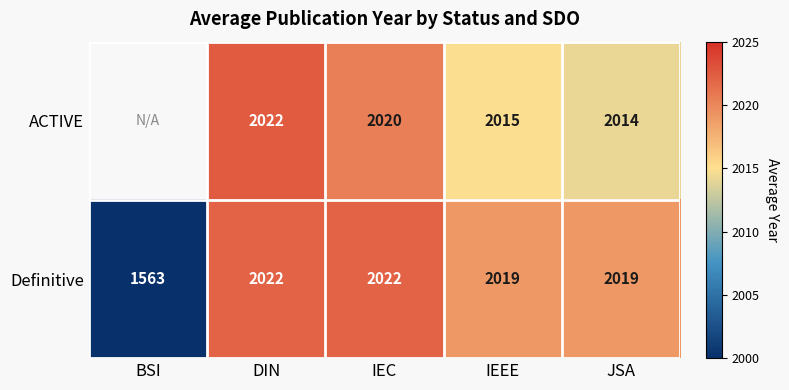

What is the approximate value of Definitive at BSI?

1563.0